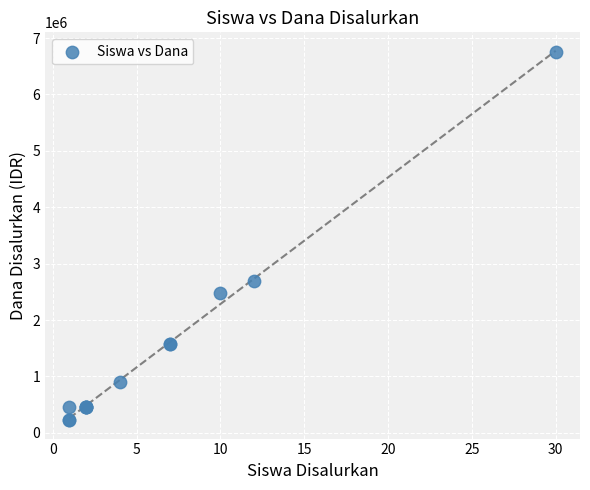

What Y value in the scatter plot is closest to 3487500?

2700000